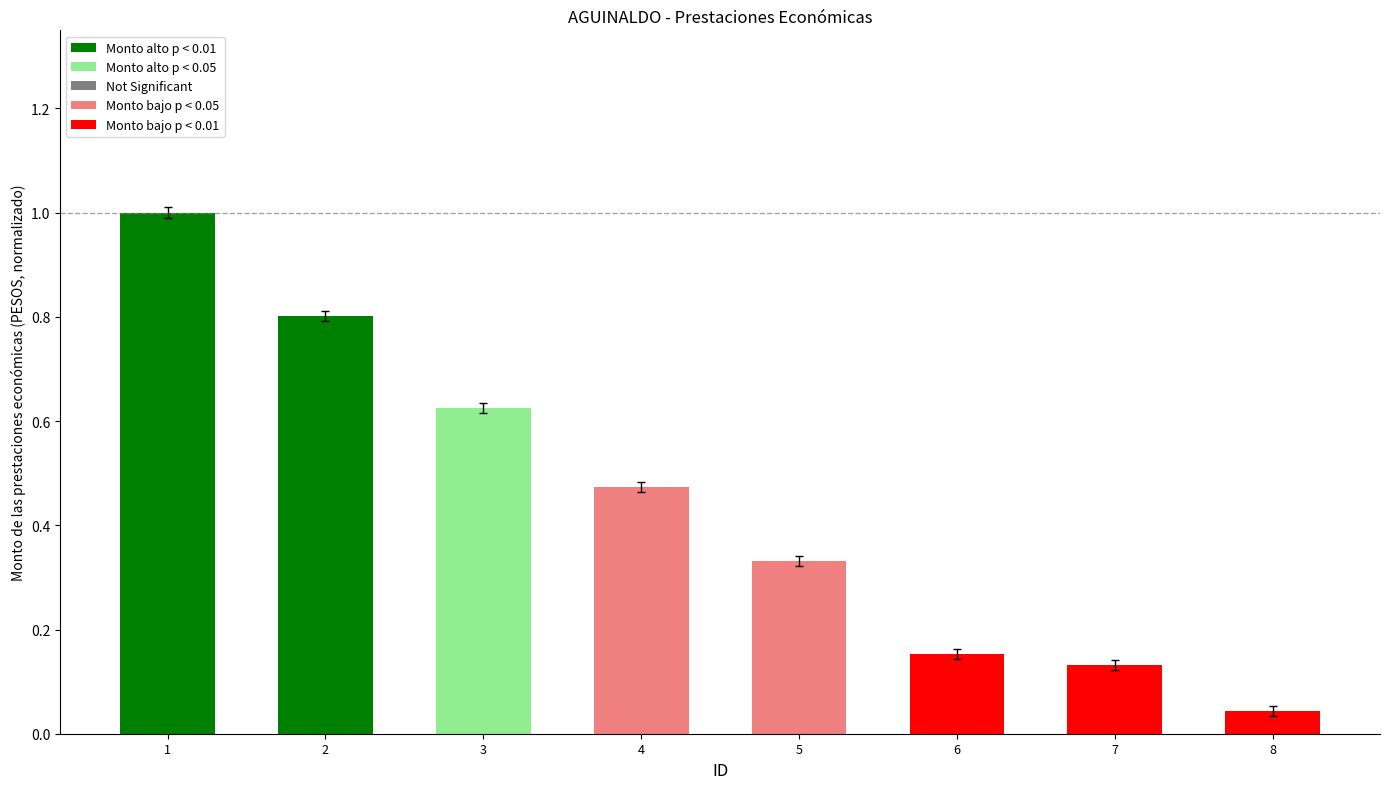

How many bars are there in total?

8